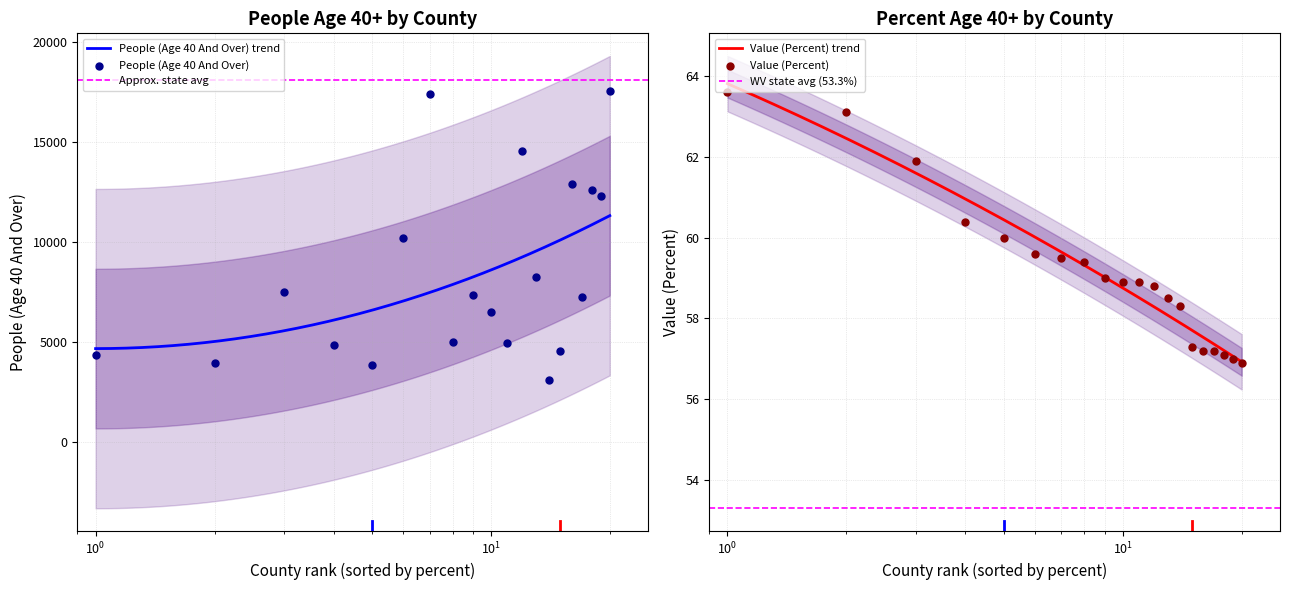

What is the lowest value of the People (Age 40 And Over) trend series?

4661.4